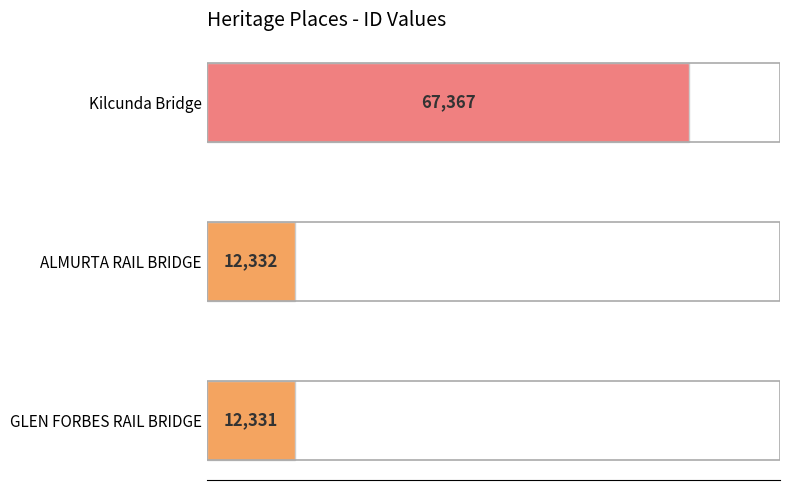

The value at GLEN FORBES RAIL BRIDGE is 3374. True or false?

False